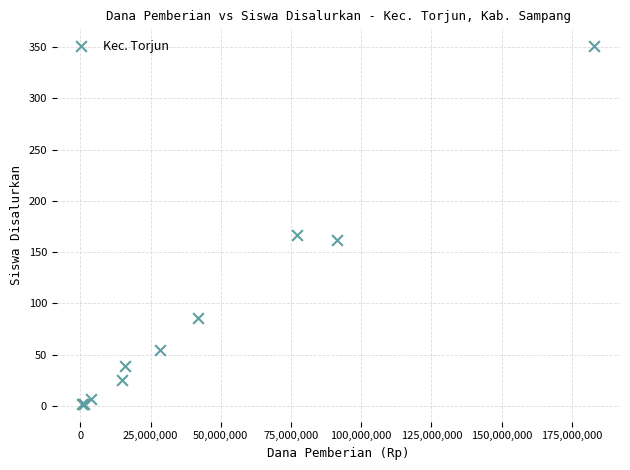

What Y value in the scatter plot is closest to 176?

167